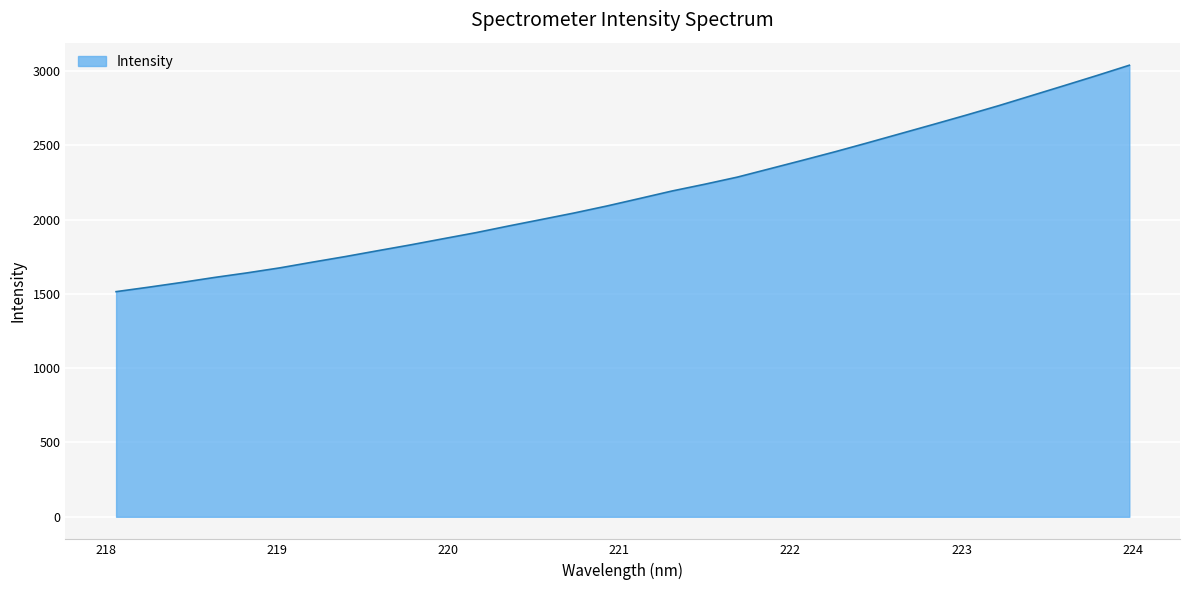

What is the minimum value shown in the chart?

1514.8